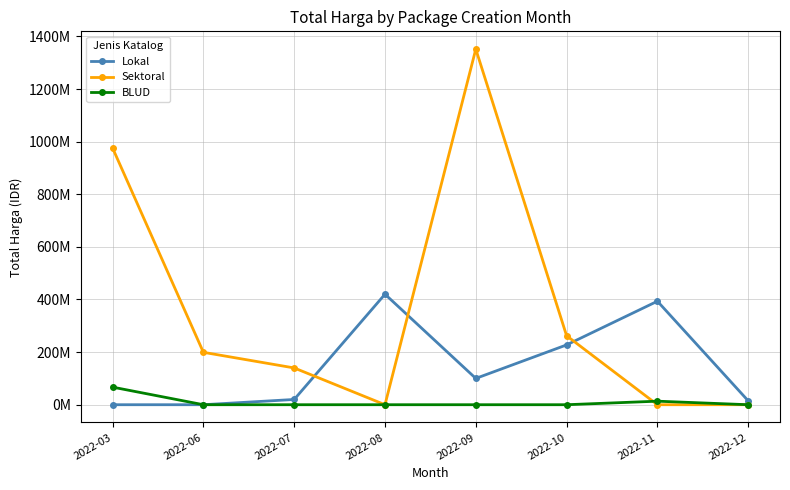

At how many categories does at least one series exceed 712075848?

2